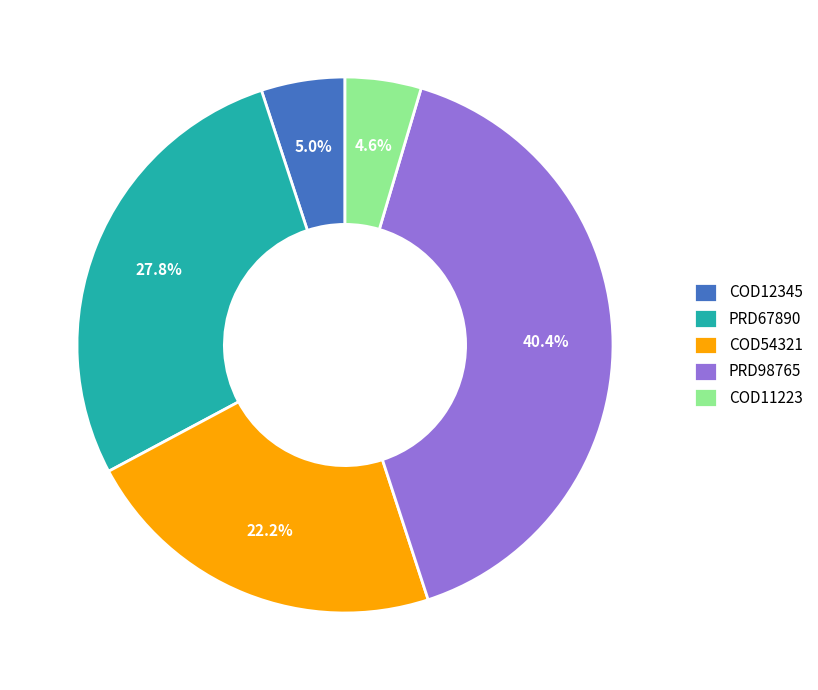

Between COD11223 and COD54321, which is larger?

COD54321